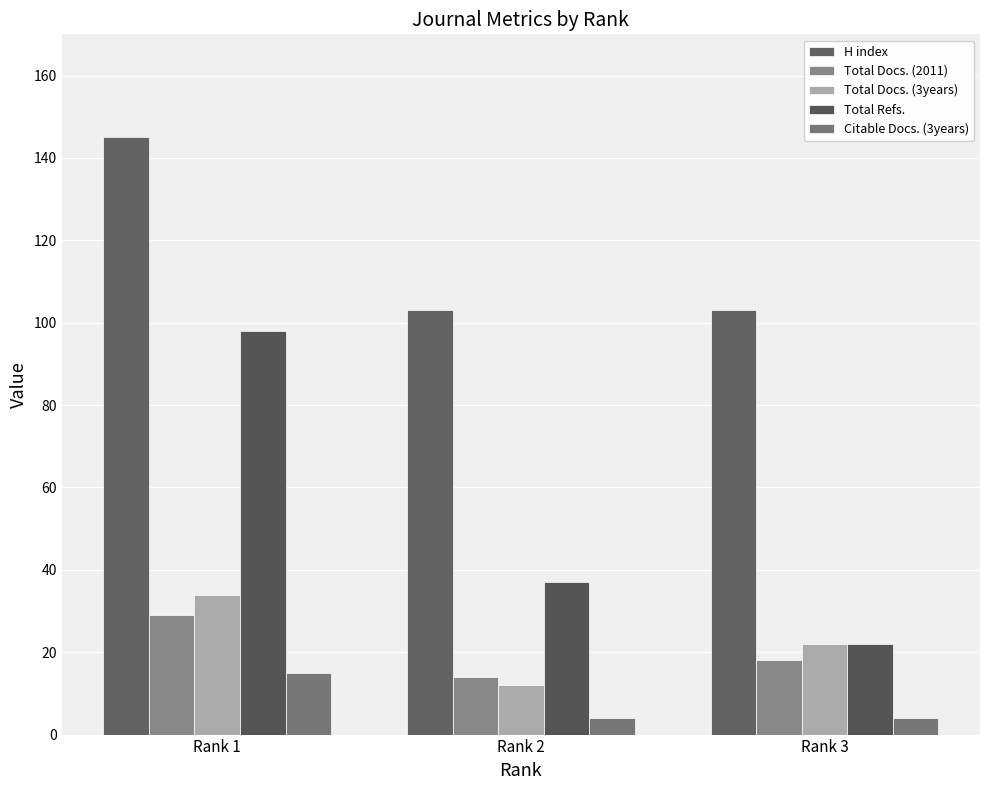

At which label is Total Refs. closest to 60?

Rank 2